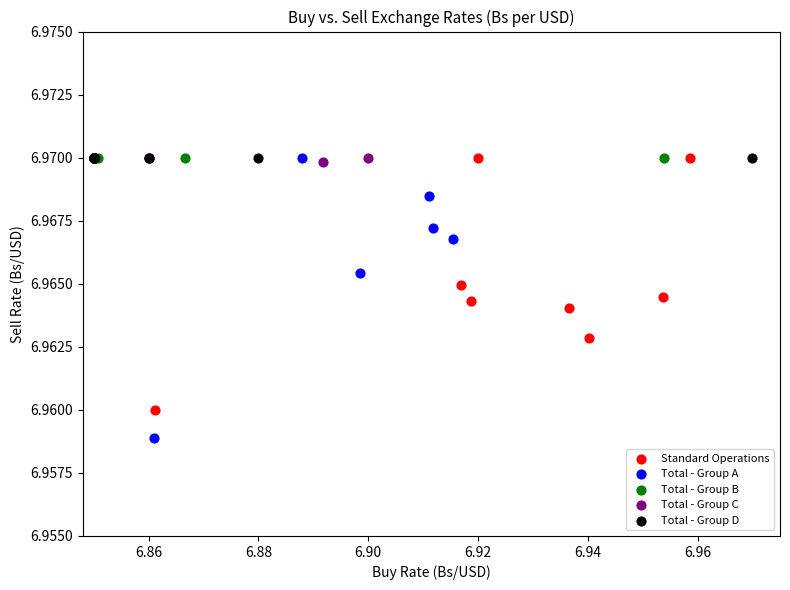

Which series reaches the minimum Y coordinate?

Total - Group A